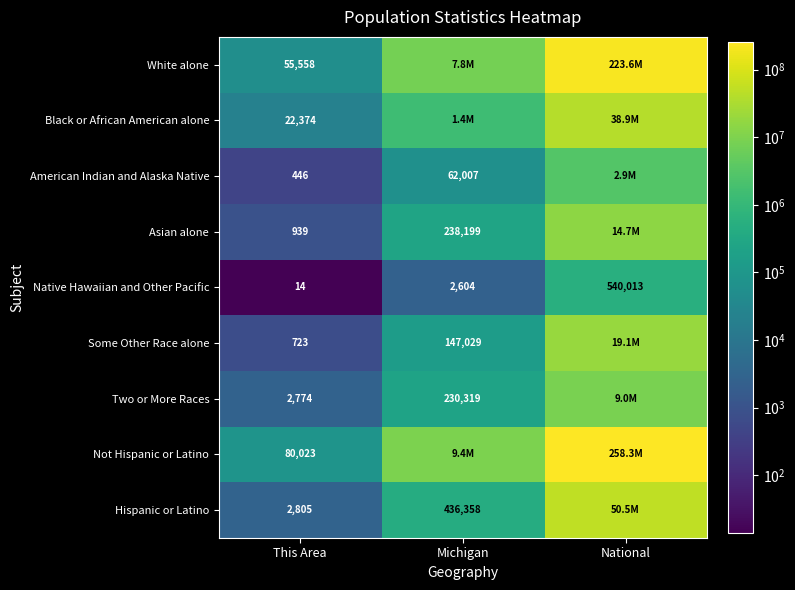

The Asian alone series shows 398058 at Michigan. True or false?

False